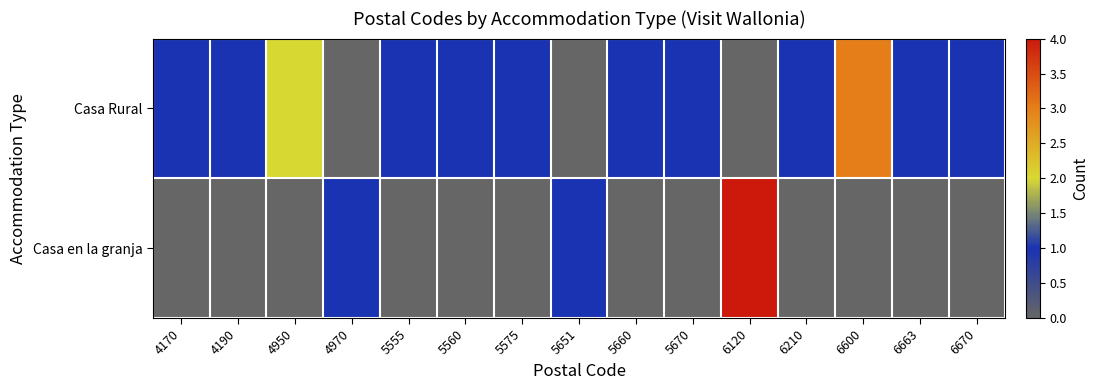

At 6600, list the series in order from largest to smallest.

Casa Rural, Casa en la granja